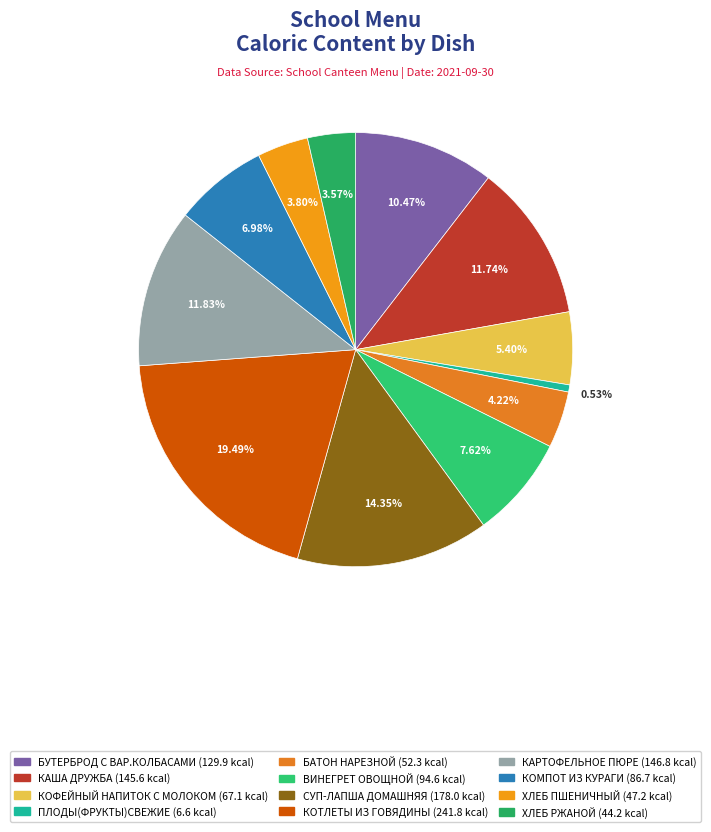

What is the largest slice in the pie chart?

КОТЛЕТЫ ИЗ ГОВЯДИНЫ